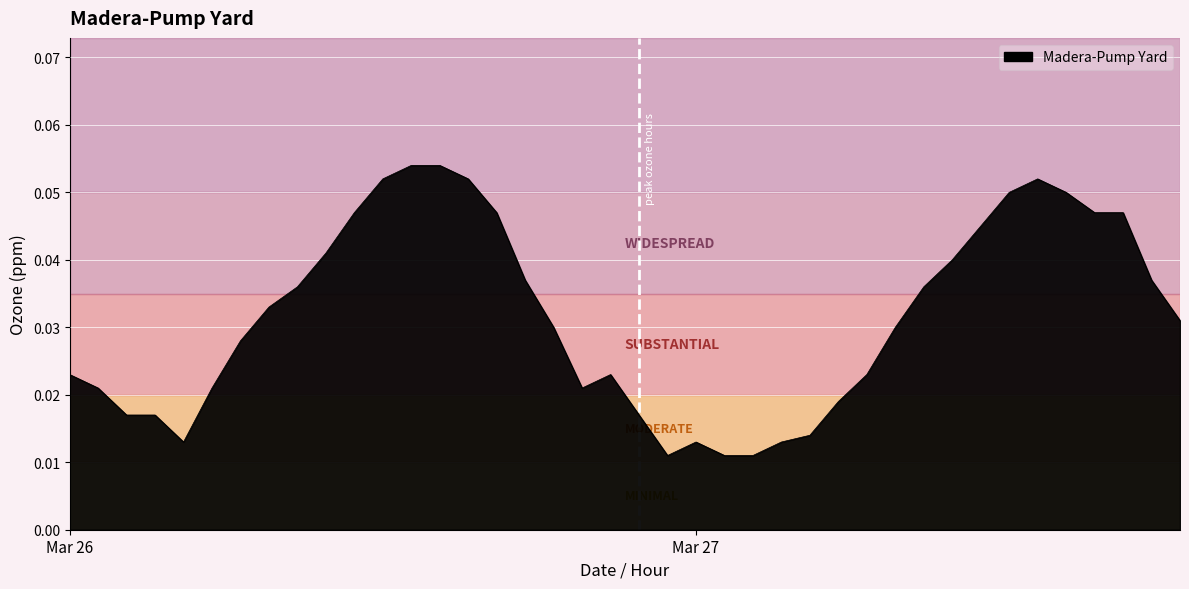

Is this an area chart (filled region under the line)?

Yes